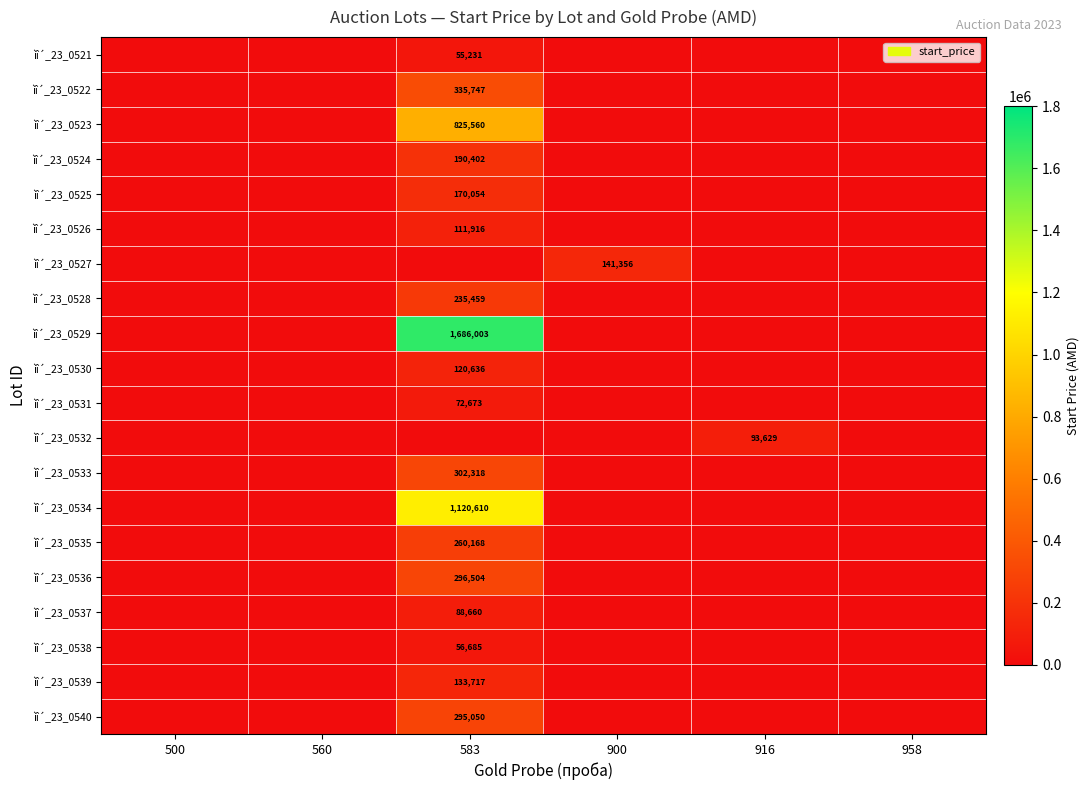

What is the difference between the maximum and minimum values in the ìî´_23_0534 series?

1120610